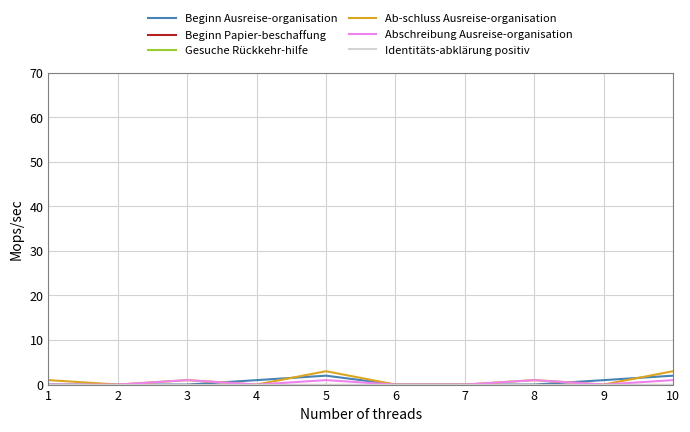

Which series has the largest total across all categories?

Ab-schluss Ausreise-organisation